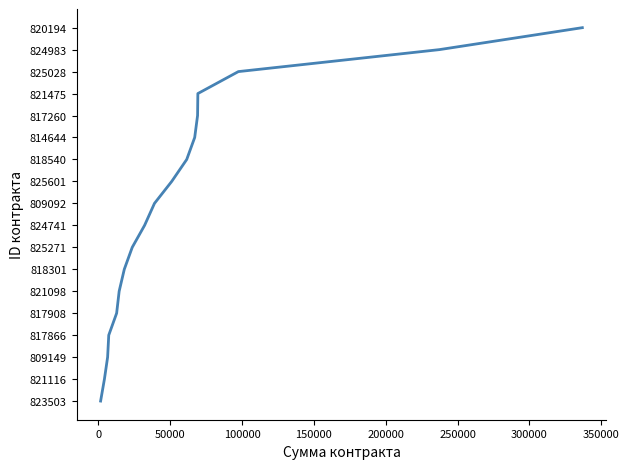

Does the chart display data point markers on the line(s)?

No